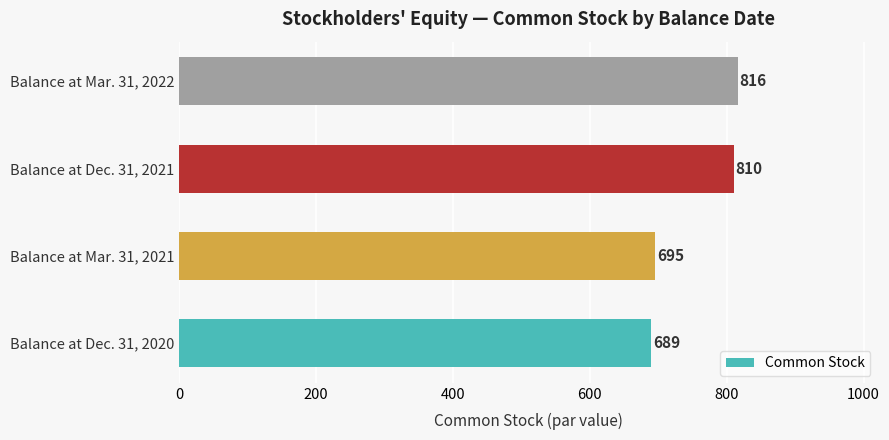

Reading top to bottom, transcribe all the data shown in this chart.

816	810	695	689